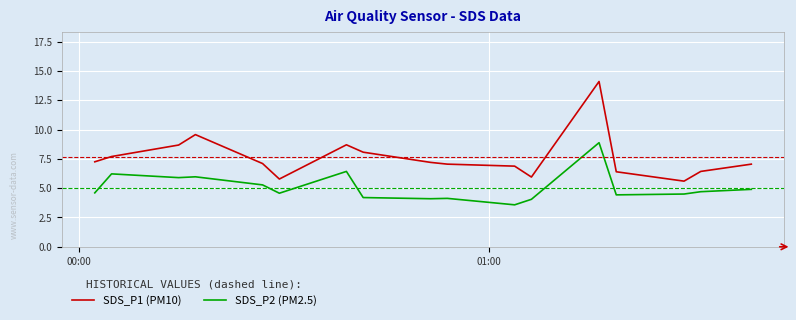

What is the maximum value shown in the chart?

14.1